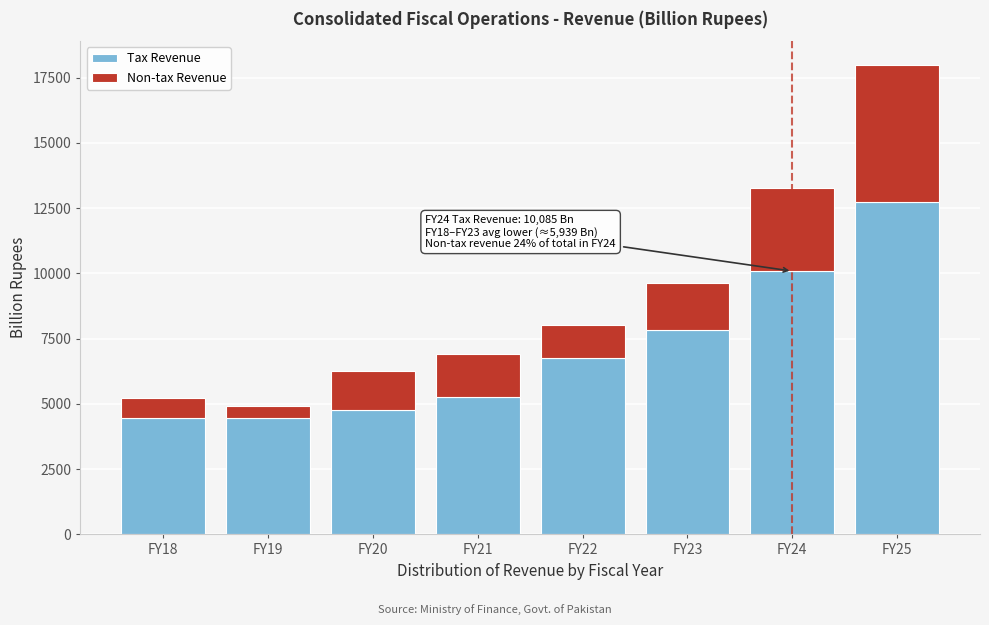

The value of Tax Revenue at FY22 is 11889.4. True or false?

False